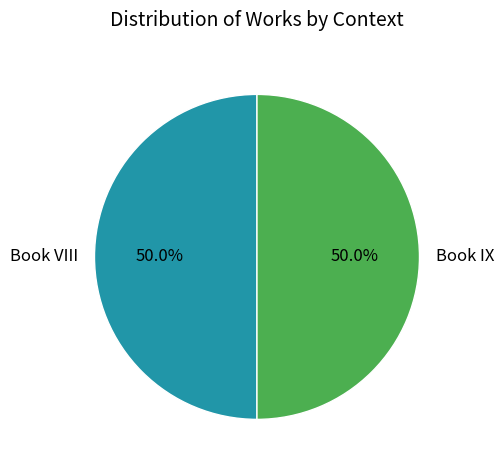

Do Book VIII and Book IX together represent more than half of the pie?

Yes